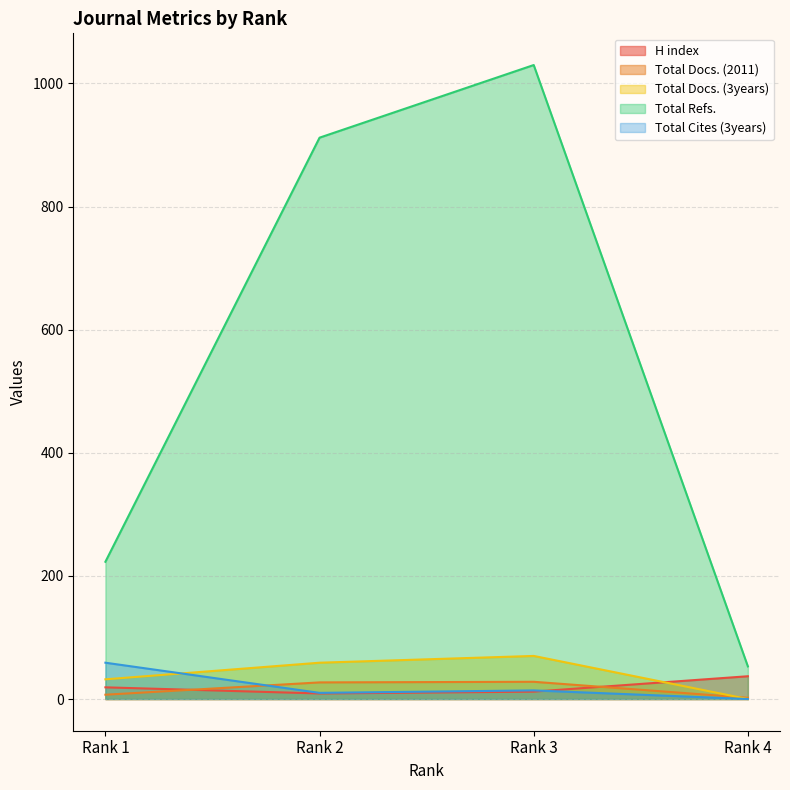

At which label does Total Cites (3years) reach its peak?

Rank 1